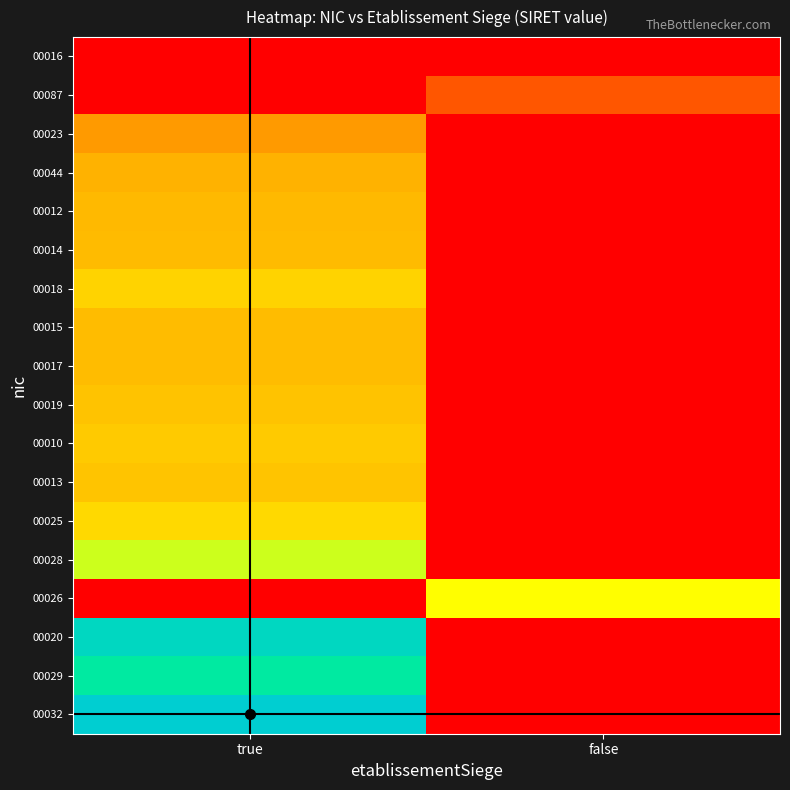

Between false and true, which is larger?

false